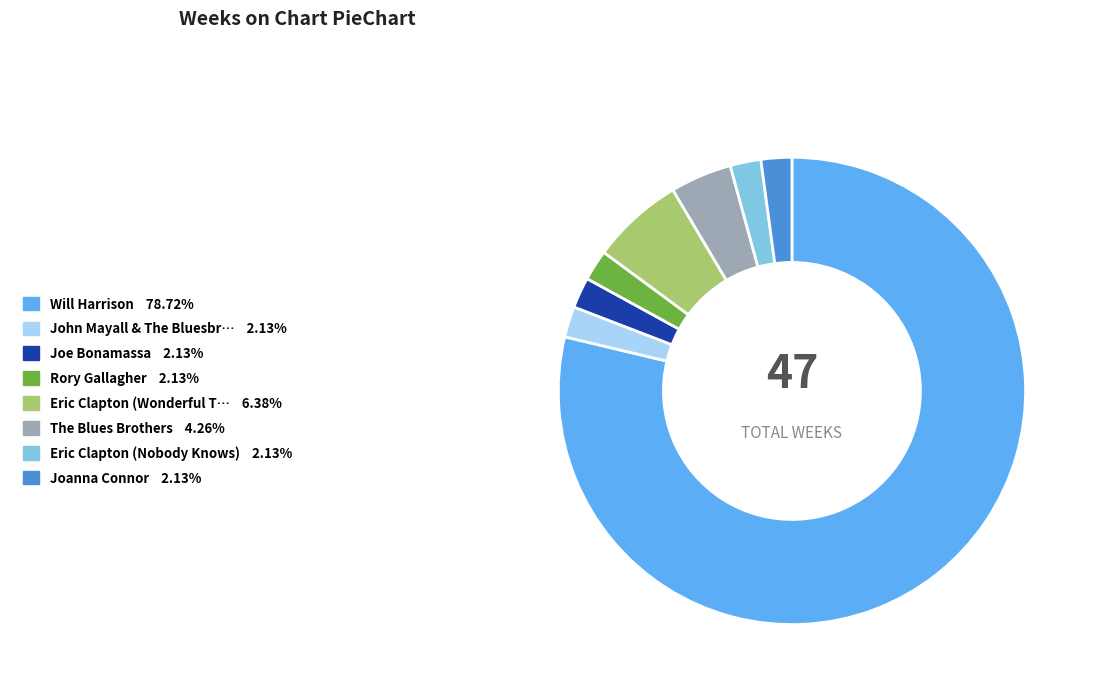

Is there a majority slice in this chart?

Yes